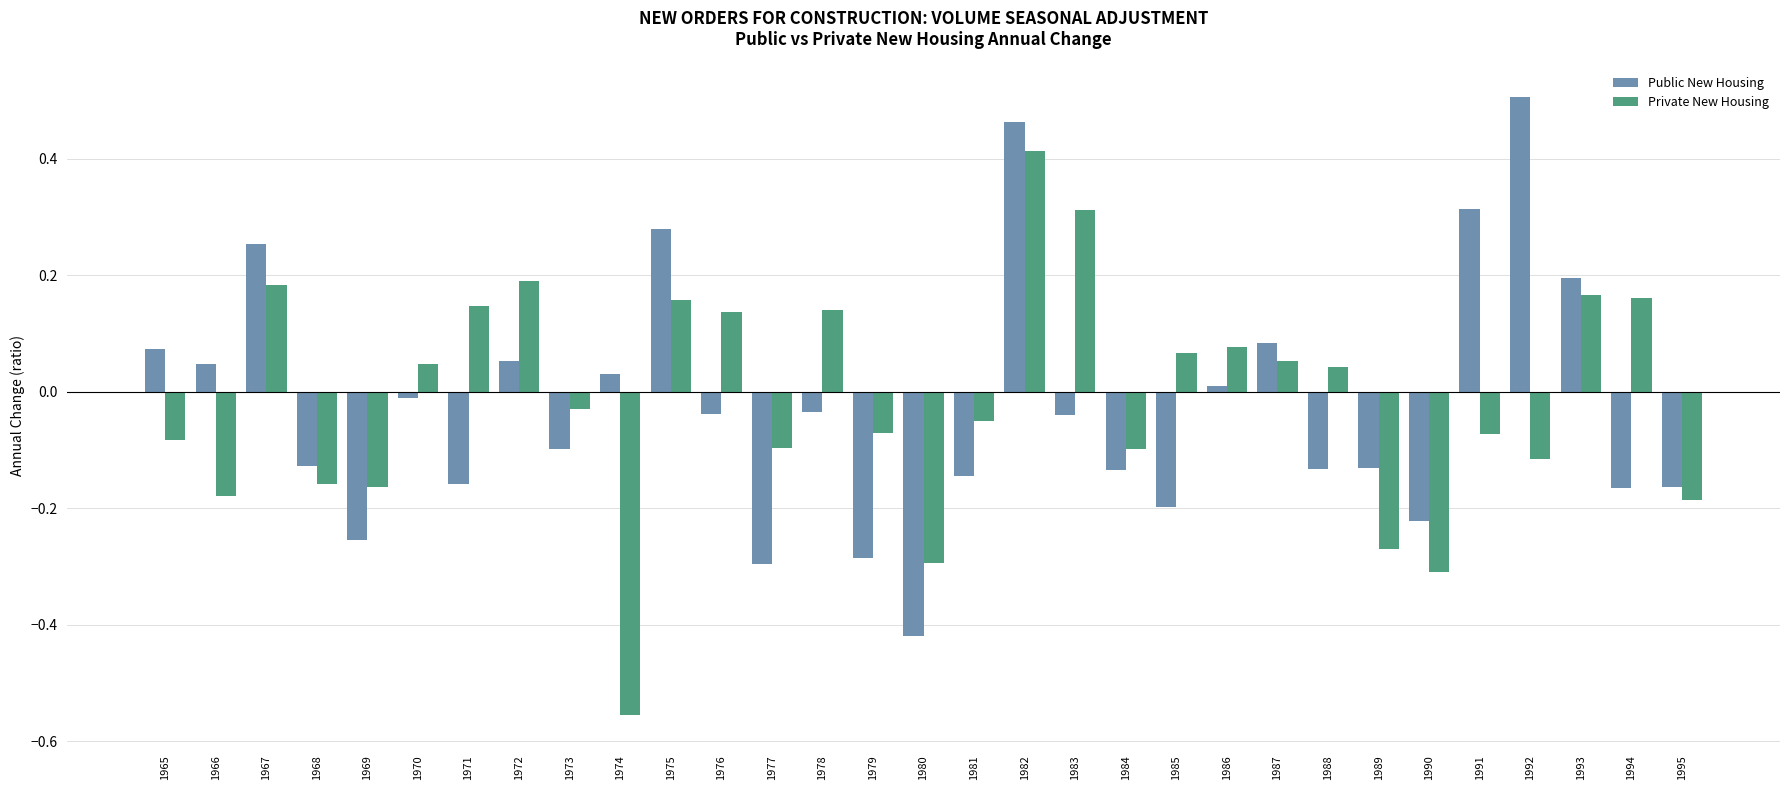

Rank the series by their maximum value, from lowest to highest.

Private New Housing, Public New Housing